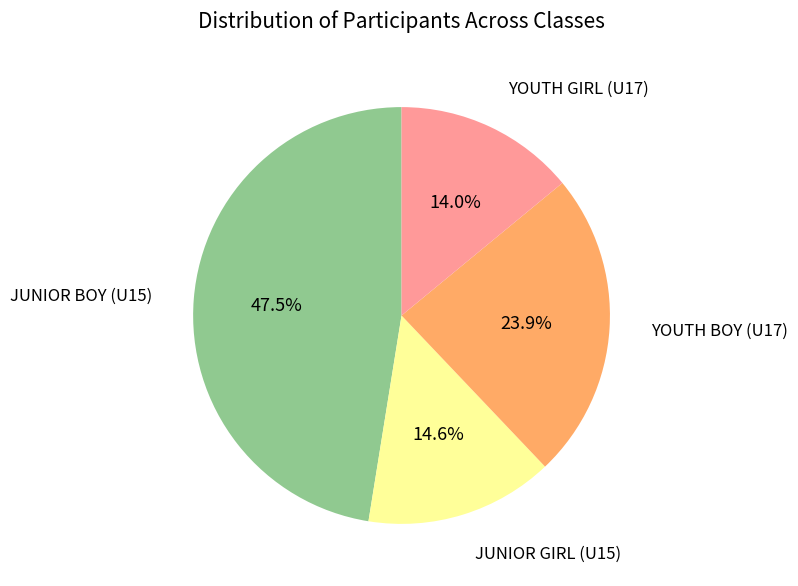

Is there a majority slice in this chart?

No